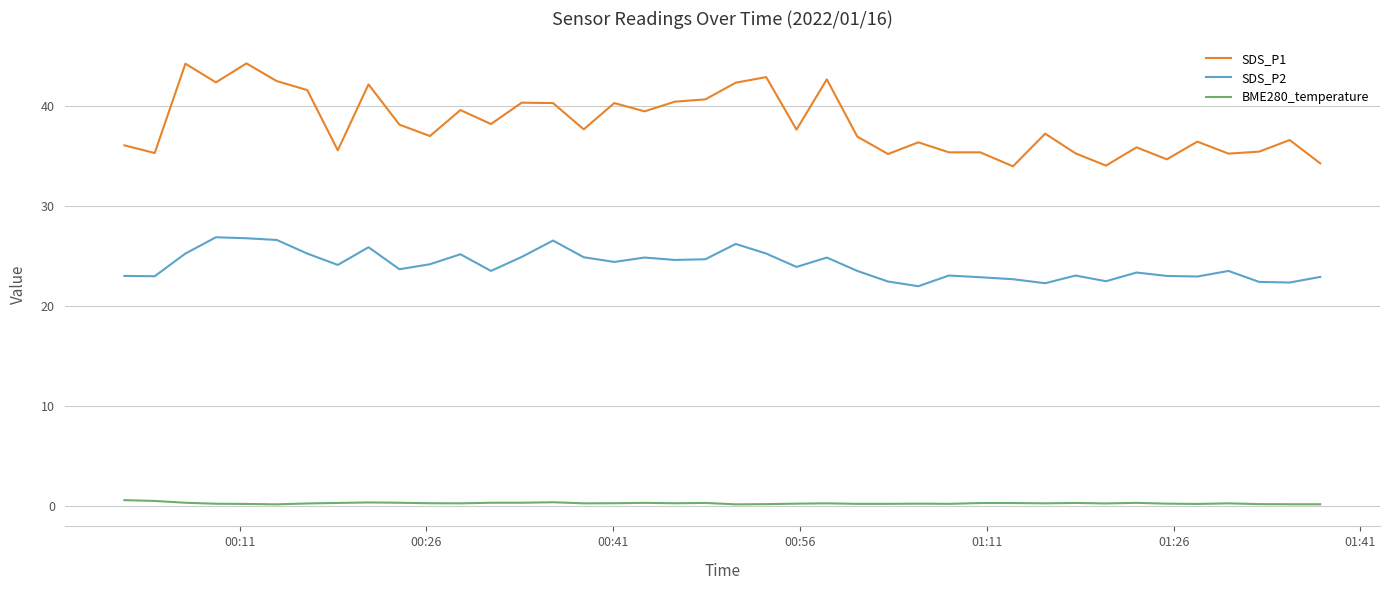

What is the minimum value shown in the chart?

0.2